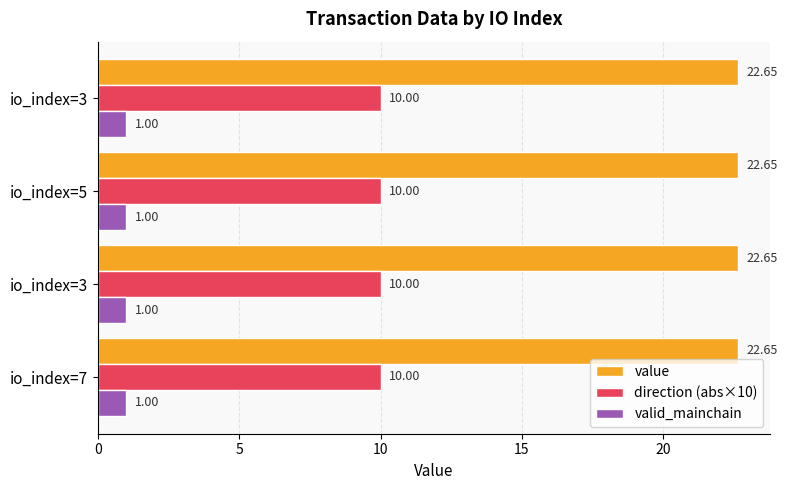

How many distinct data groups are displayed?

3